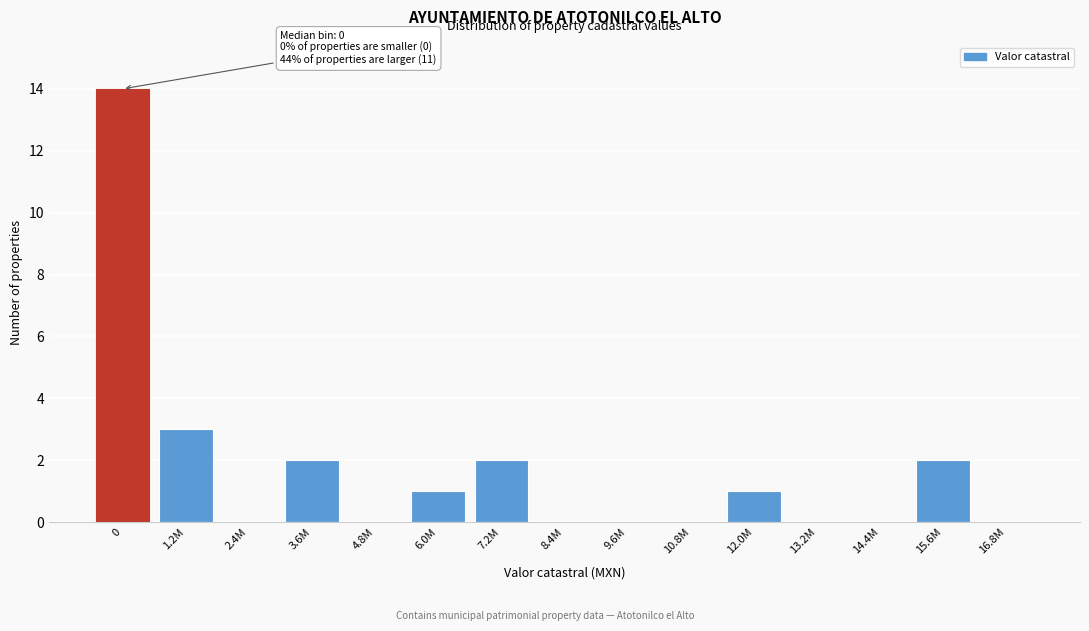

Reading right to left, transcribe all the data shown in this chart.

16.8M=0	15.6M=2	14.4M=0	13.2M=0	12.0M=1	10.8M=0	9.6M=0	8.4M=0	7.2M=2	6.0M=1	4.8M=0	3.6M=2	2.4M=0	1.2M=3	0=14